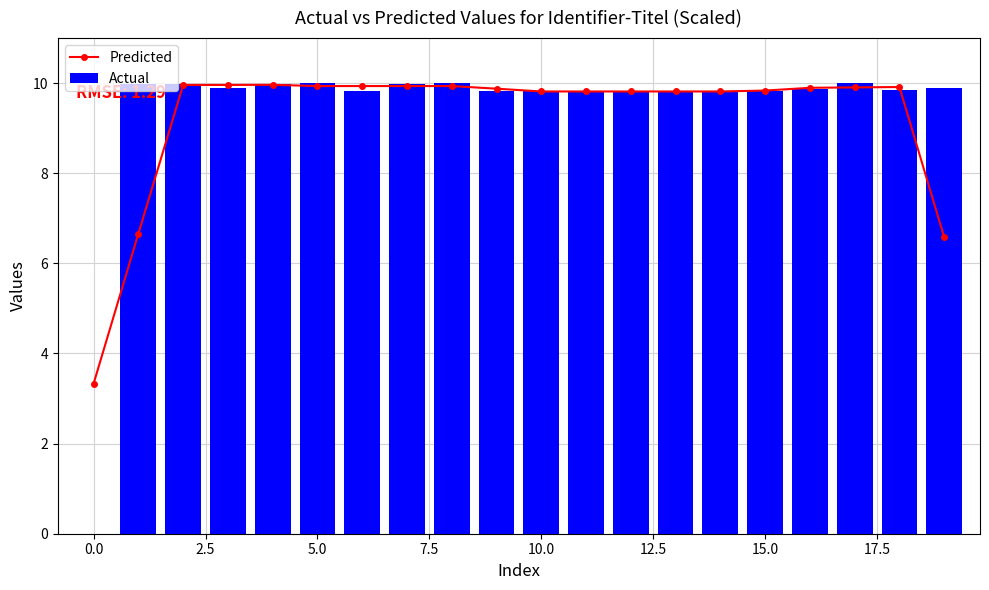

Reading right to left, transcribe all the data shown in this chart.

Predicted: 6.6	9.9	9.9	9.9	9.8	9.8	9.8	9.8	9.8	9.8	9.9	9.9	9.9	9.9	9.9	10.0	10.0	10.0	6.7	3.3
Actual: 9.9	9.8	10.0	9.9	9.8	9.8	9.8	9.8	9.8	9.8	9.8	10.0	10.0	9.8	10.0	10.0	9.9	10.0	10.0	0.0